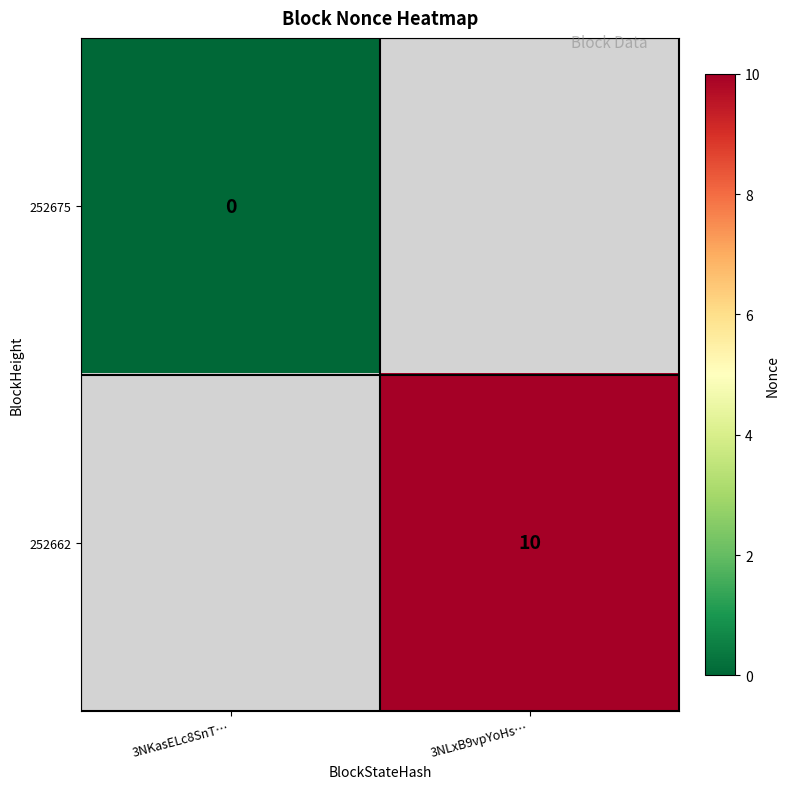

The value of 252662 at 3NLxB9vpYoHs… is 10.0. True or false?

True